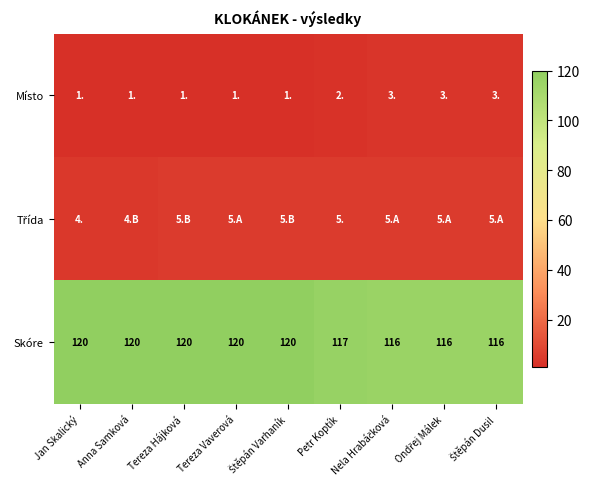

How many Místo values are between 1 and 3?

9